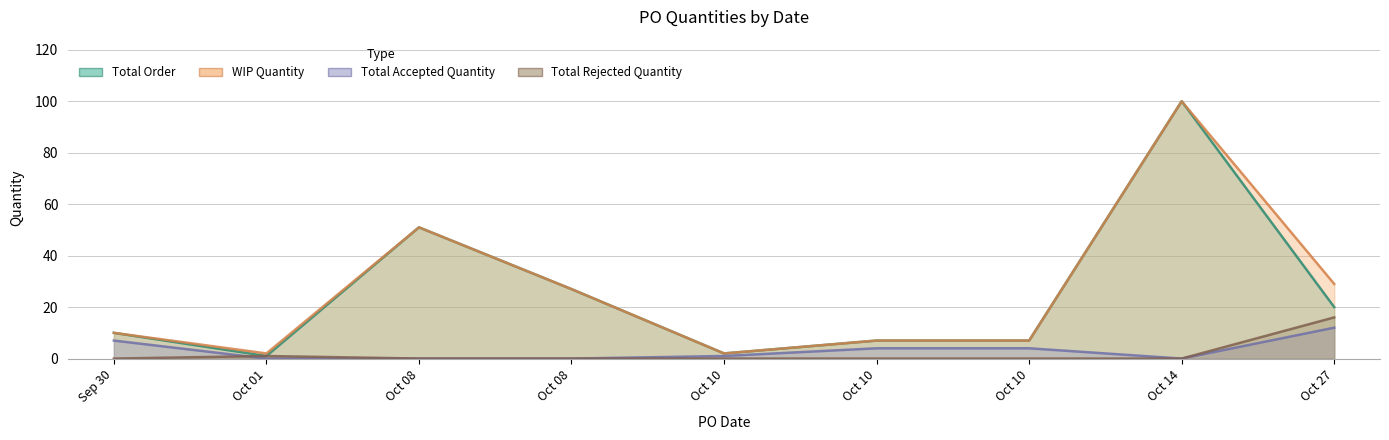

What is the spread (max minus min) of values at 2024-10-27?

17